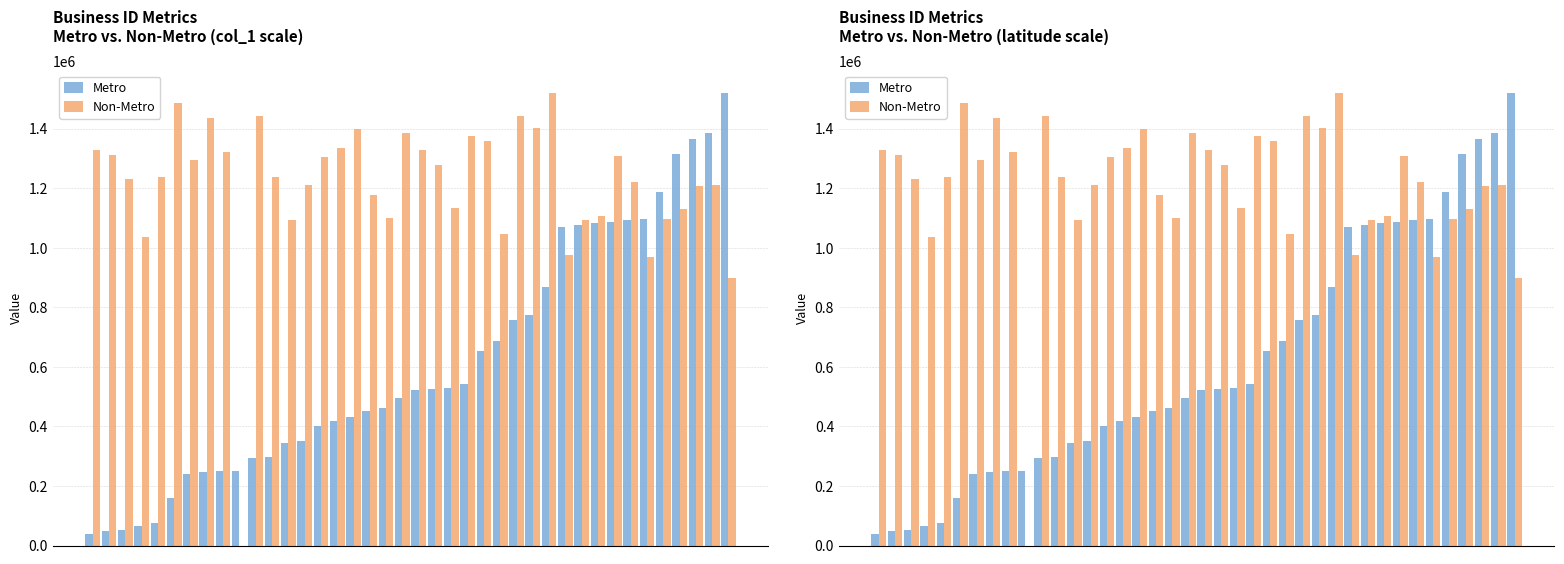

What is the value of the Metro bar at the 7th from the left?

240570.0